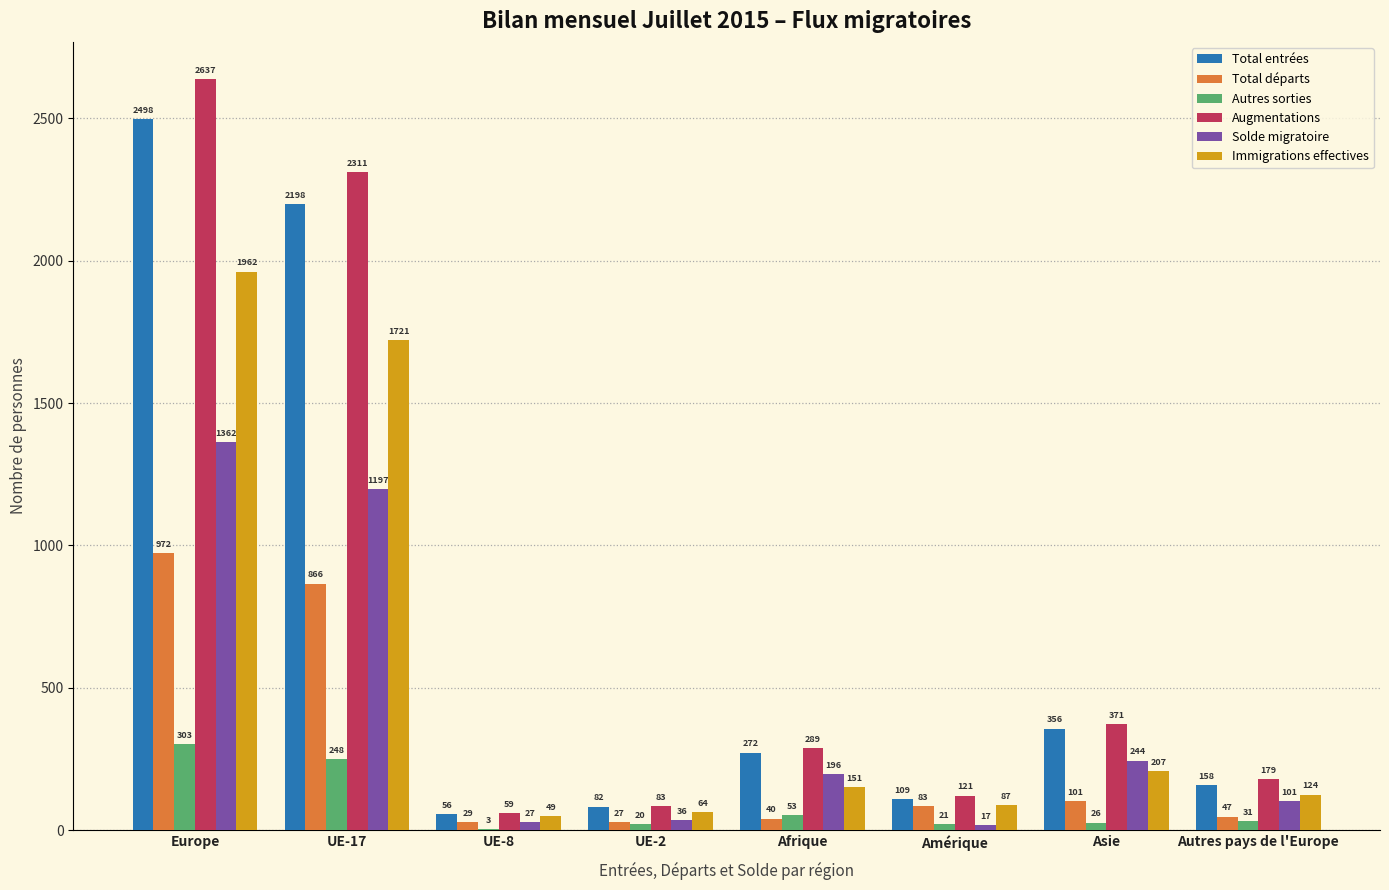

Reading right to left, list all the values displayed in this chart.

Total entrées: 158	356	109	272	82	56	2198	2498
Total départs: 47	101	83	40	27	29	866	972
Autres sorties: 31	26	21	53	20	3	248	303
Augmentations: 179	371	121	289	83	59	2311	2637
Solde migratoire: 101	244	17	196	36	27	1197	1362
Immigrations effectives: 124	207	87	151	64	49	1721	1962